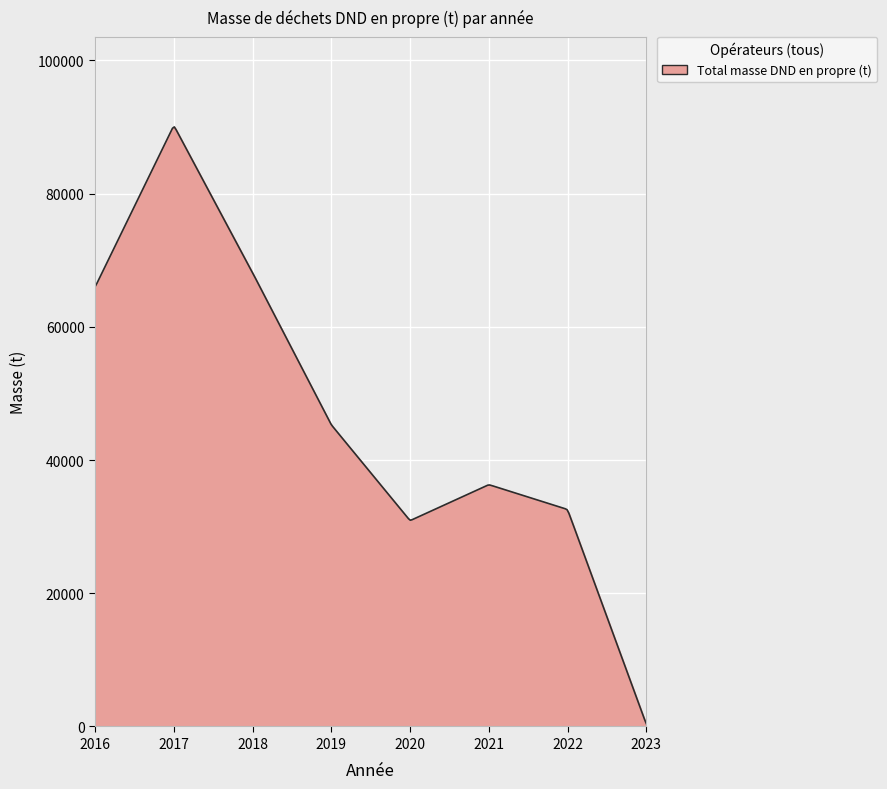

What is the maximum value shown in the chart?

90016.0